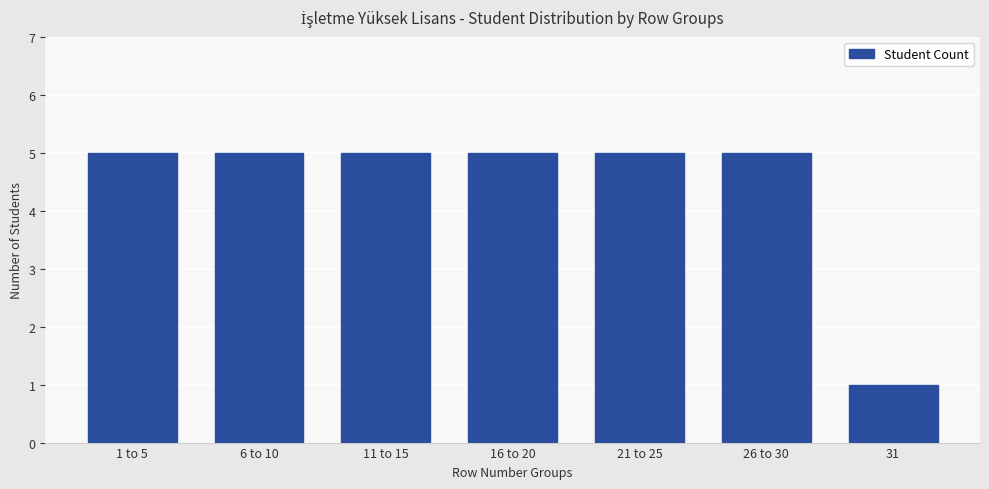

True or false: the data shows 3 at 1 to 5.

False